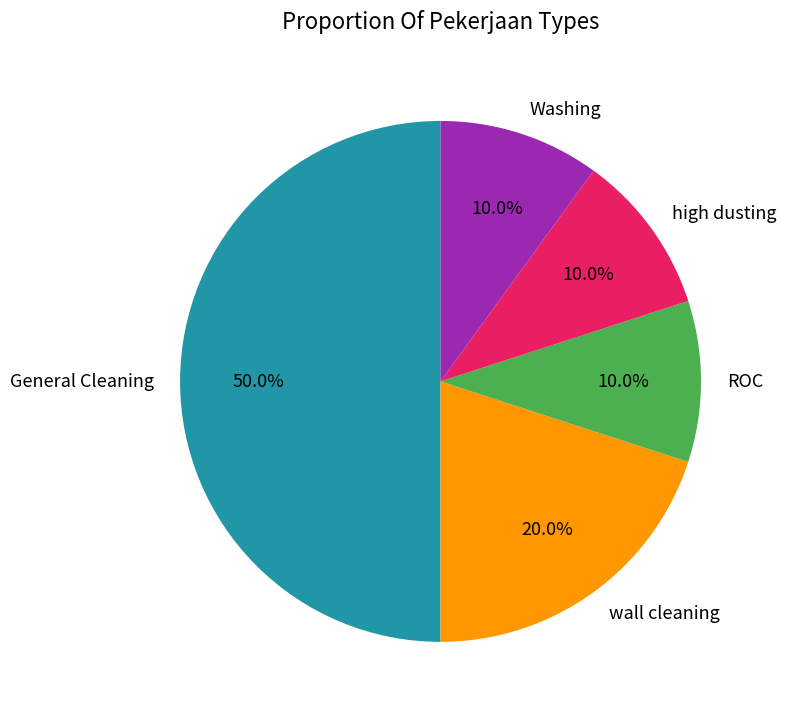

To the nearest percent, what portion does ROC represent?

10%